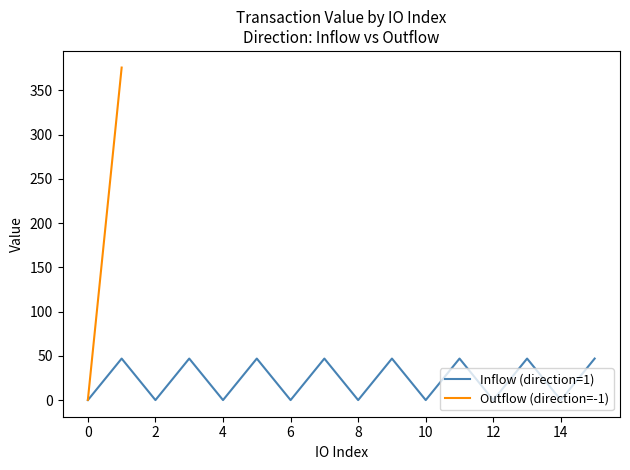

At which category does the data reach its first local valley?

2